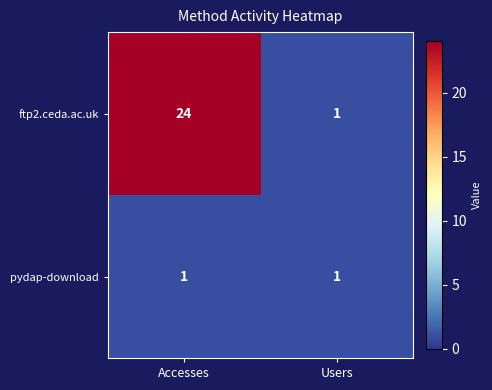

Which series has the widest spread of values?

ftp2.ceda.ac.uk